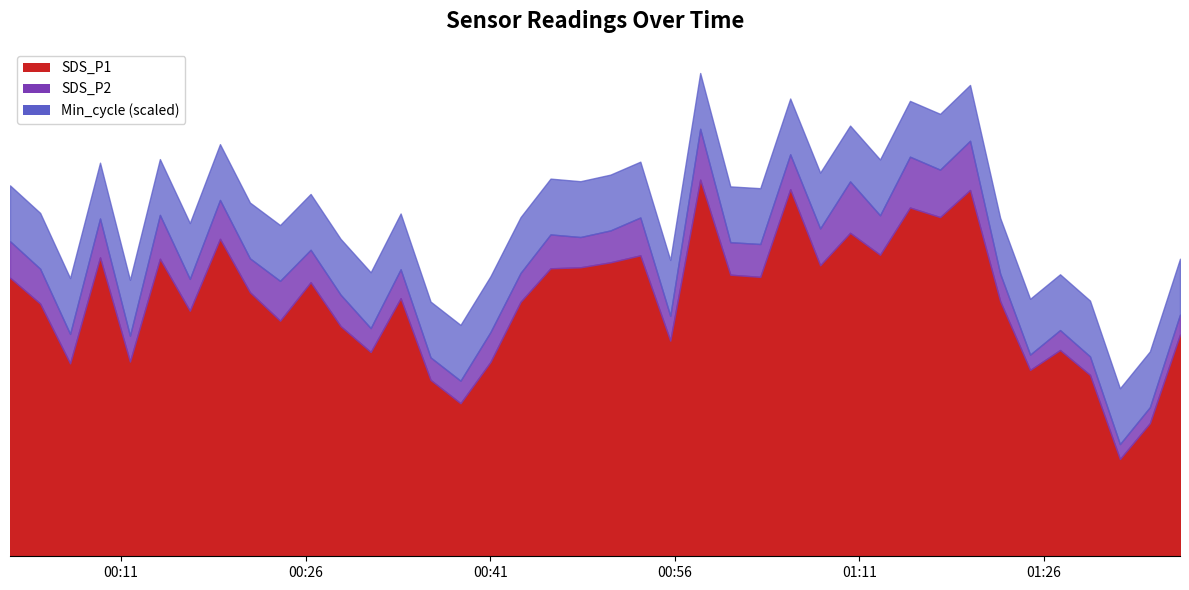

What is the sum of the SDS_P2 values at 2024/01/14 00:50:46 and 2024/01/14 01:17:34?

4.0